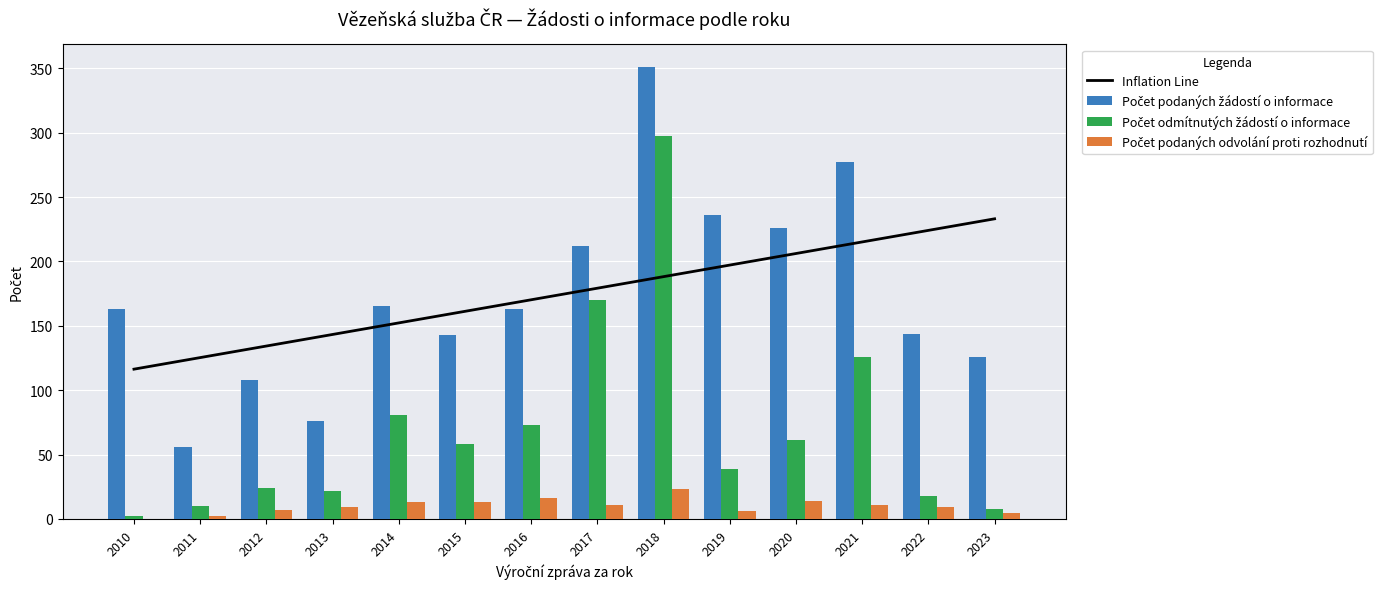

Reading right to left, transcribe all the data shown in this chart.

Inflation Line: 233.1	224.1	215.1	206.1	197.2	188.2	179.2	170.2	161.2	152.3	143.3	134.3	125.3	116.3
Počet podaných žádostí o informace: 126.0	144.0	277.0	226.0	236.0	351.0	212.0	163.0	143.0	165.0	76.0	108.0	56.0	163.0
Počet odmítnutých žádostí o informace: 8.0	18.0	126.0	61.0	39.0	297.0	170.0	73.0	58.0	81.0	22.0	24.0	10.0	2.0
Počet podaných odvolání proti rozhodnutí: 5.0	9.0	11.0	14.0	6.0	23.0	11.0	16.0	13.0	13.0	9.0	7.0	2.0	0.0